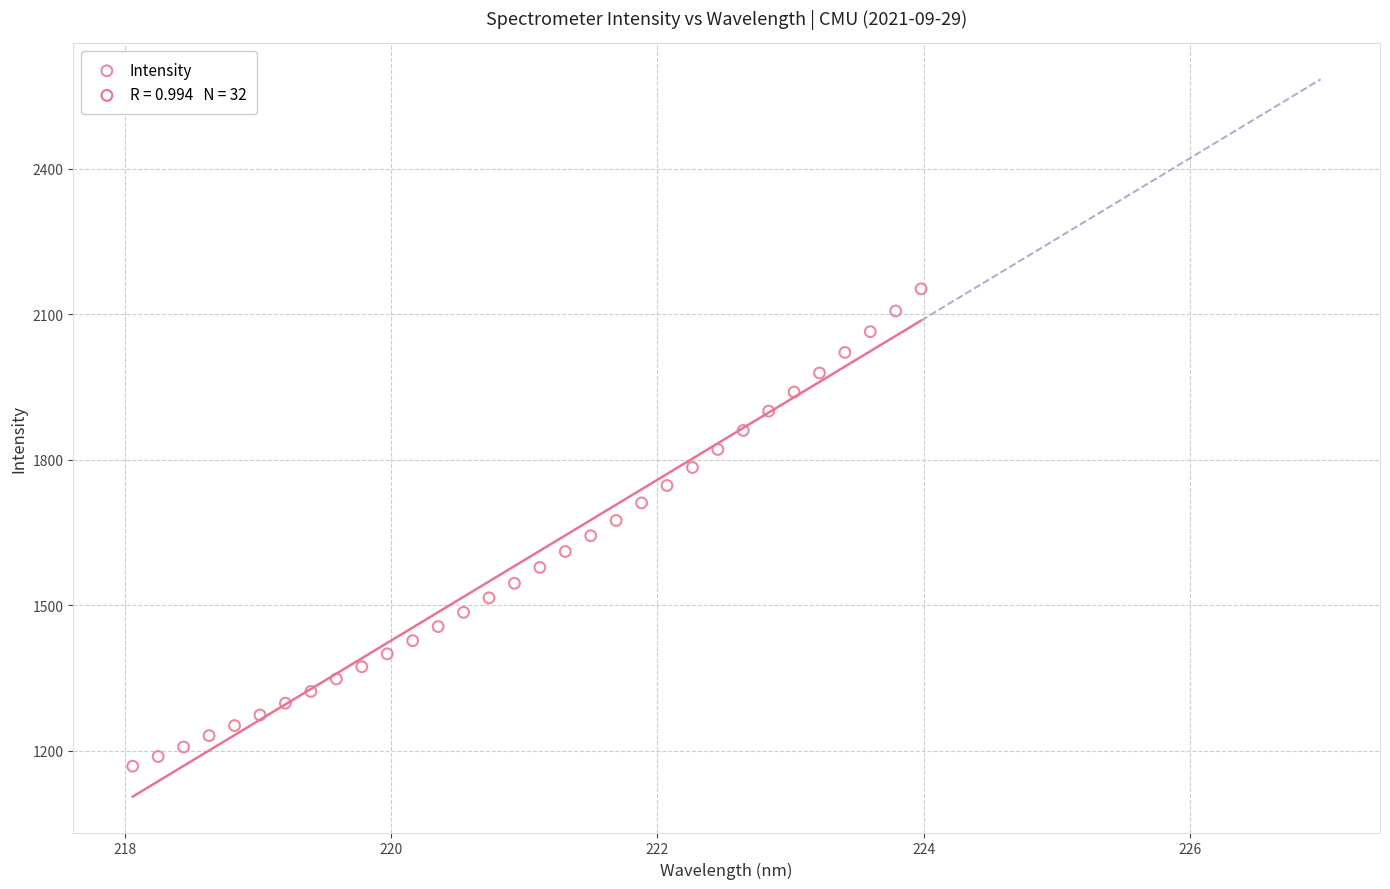

What is the range of Y values (max minus min)?

983.7